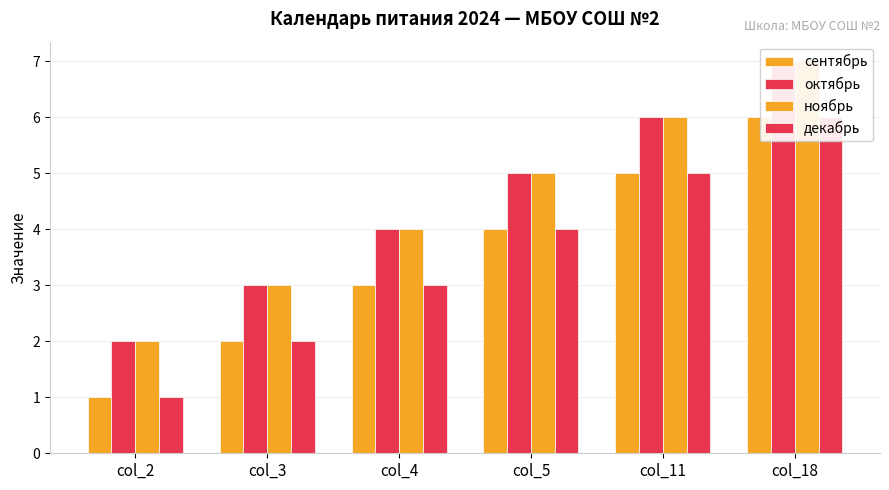

At which category is the sum across all series the highest?

col_18